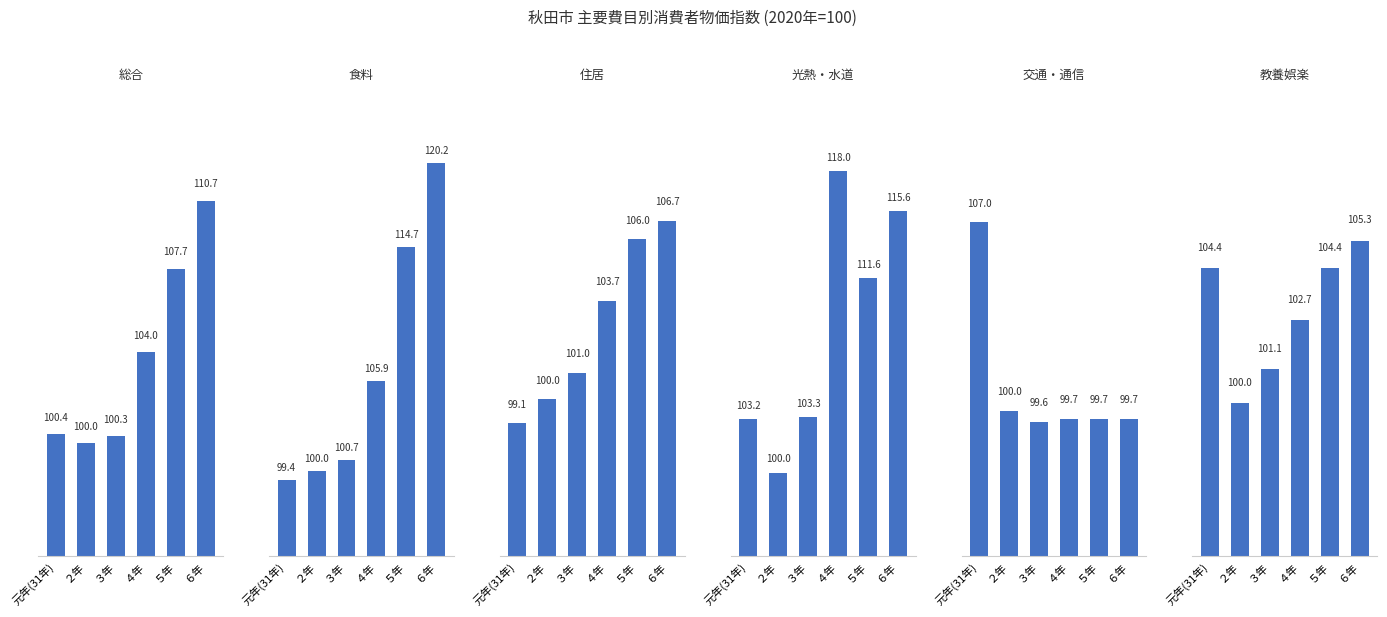

At which category is the sum across all series the highest?

６年